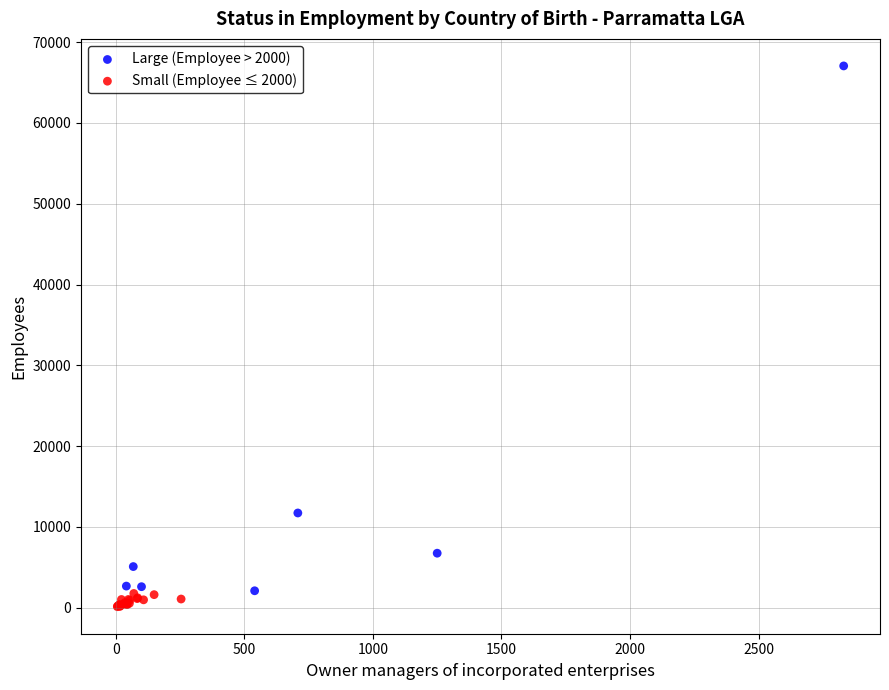

Which series contains the highest Y value?

Large (Employee > 2000)